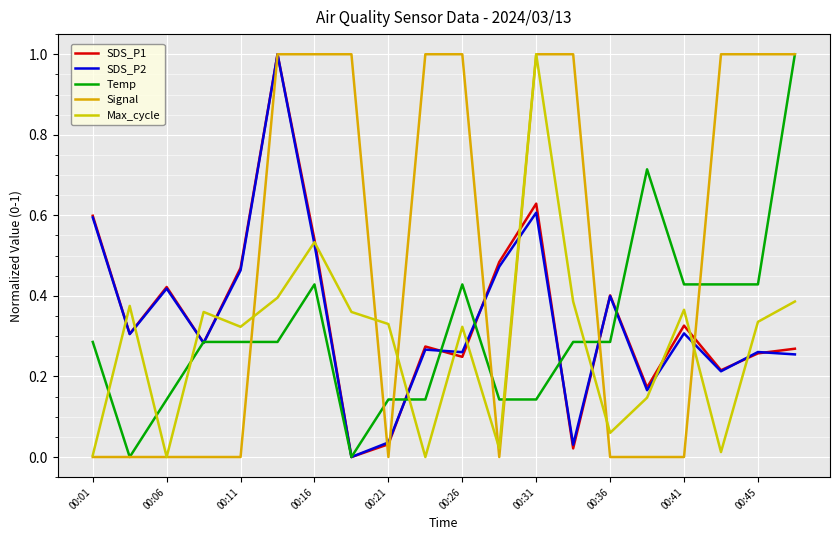

What is the value of the SDS_P2 point at the 4th from the left?

0.3